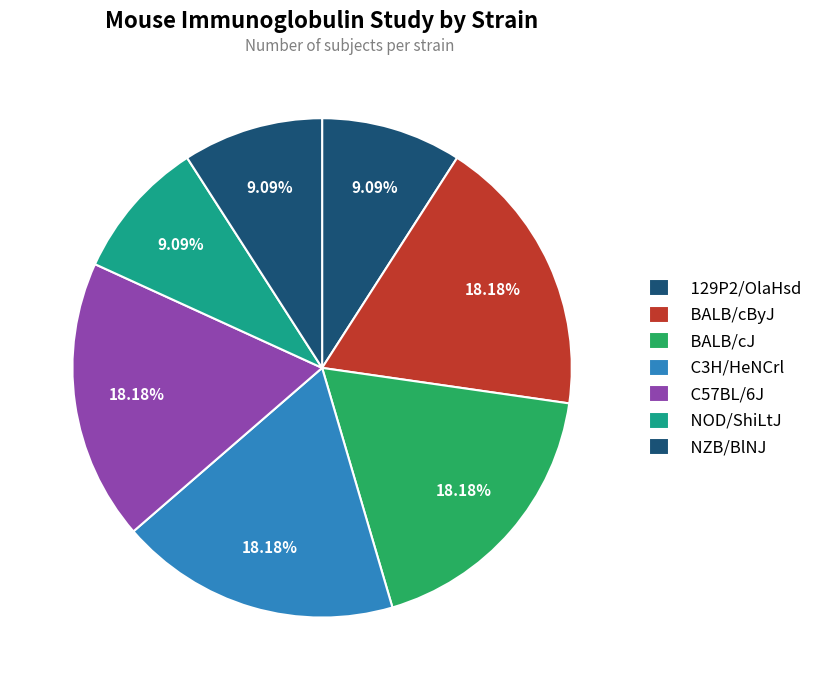

How many segments does this pie chart have?

7